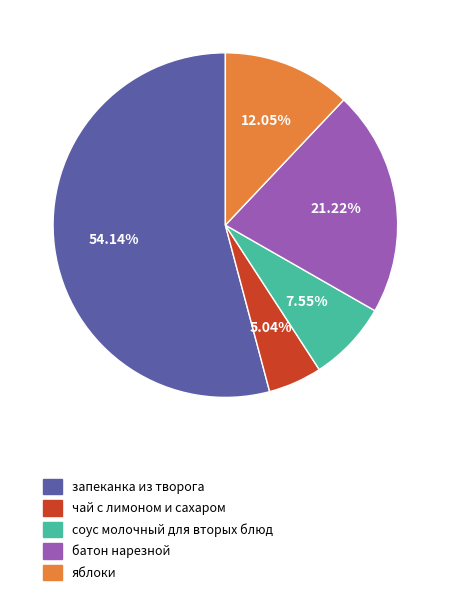

How many segments does this pie chart have?

5